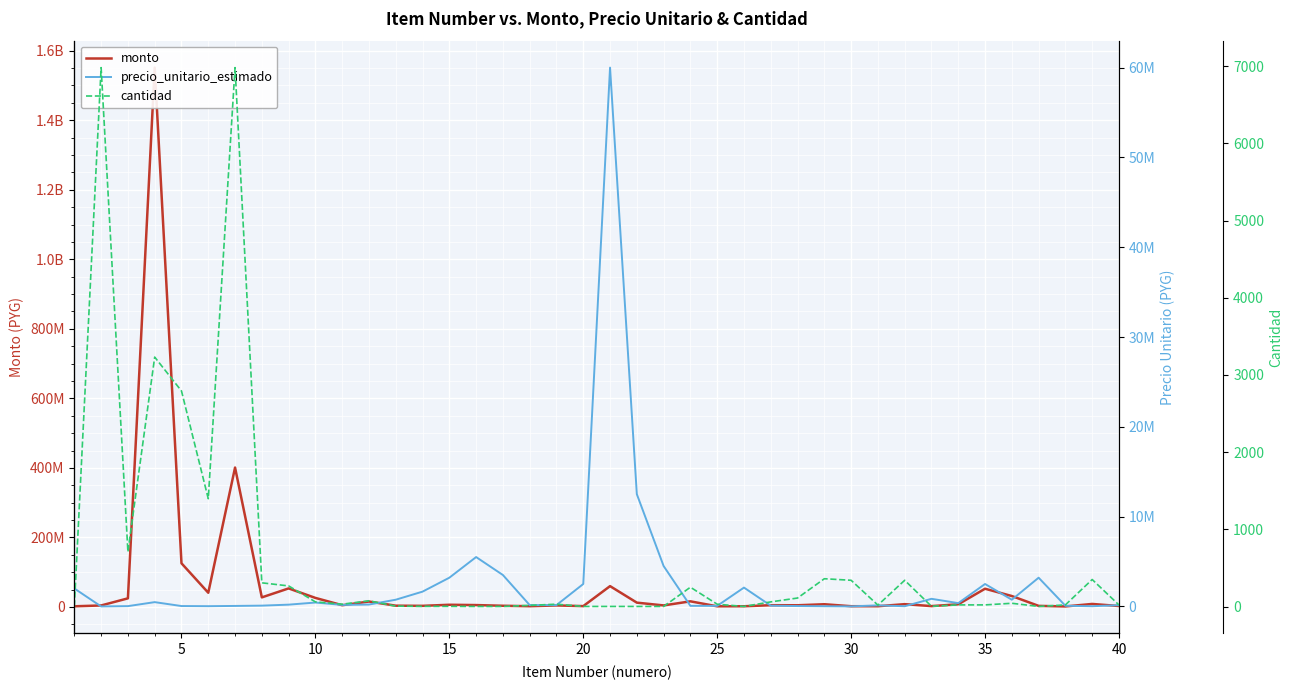

How many data points in precio_unitario_estimado are above 200000?

19